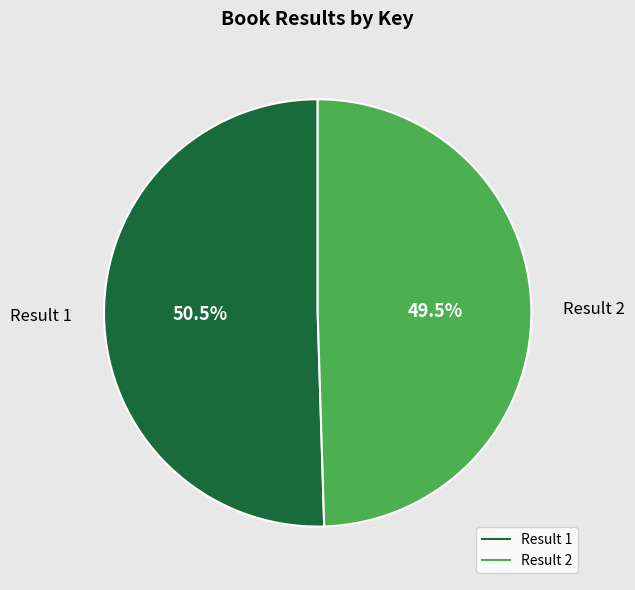

Is there a majority slice in this chart?

Yes